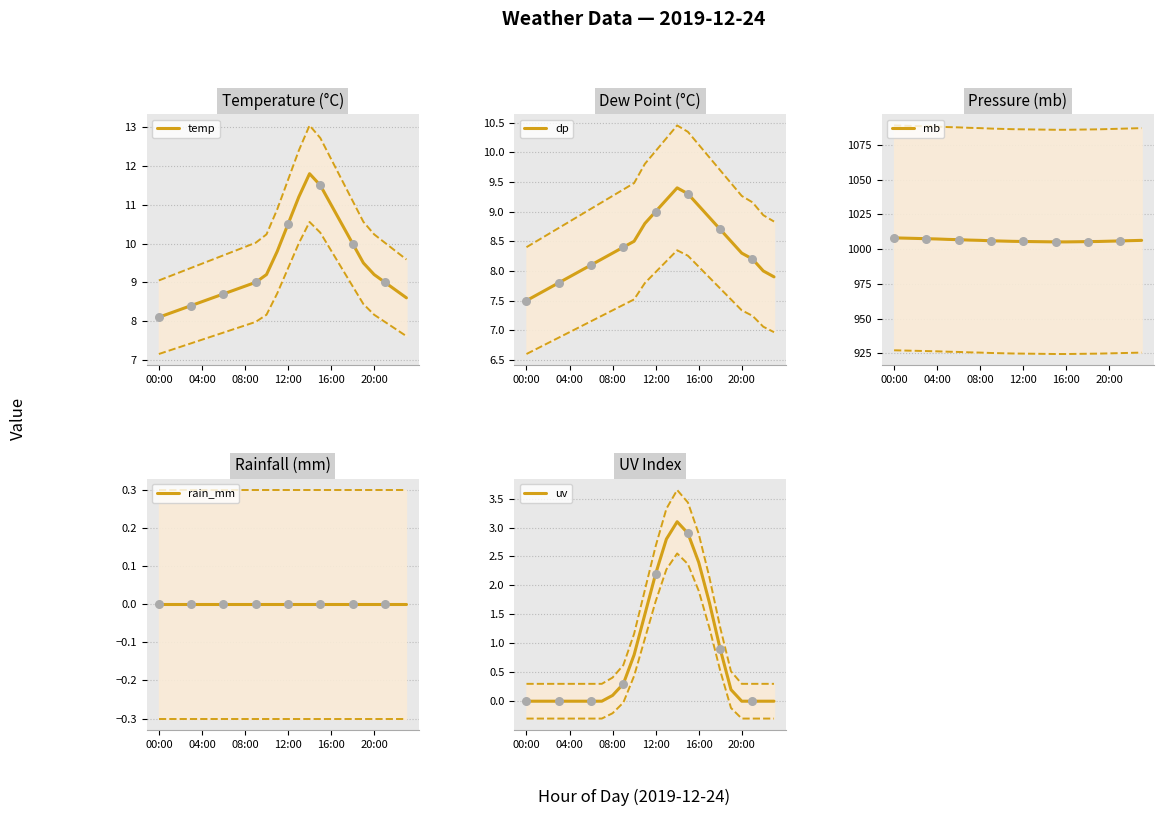

Which series has the largest total across all categories?

mb